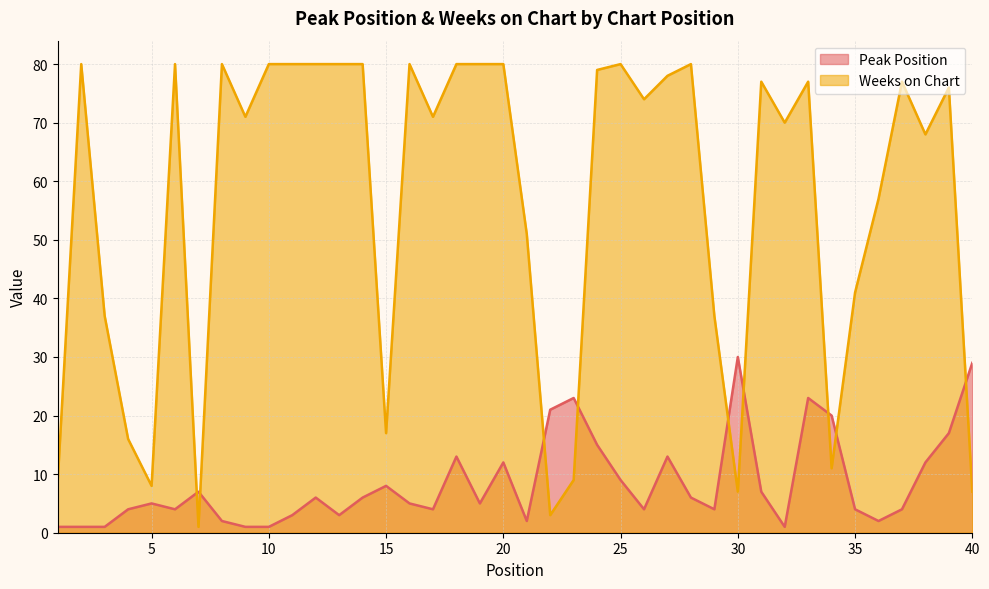

What are all the series names shown in the legend?

Peak Position, Weeks on Chart